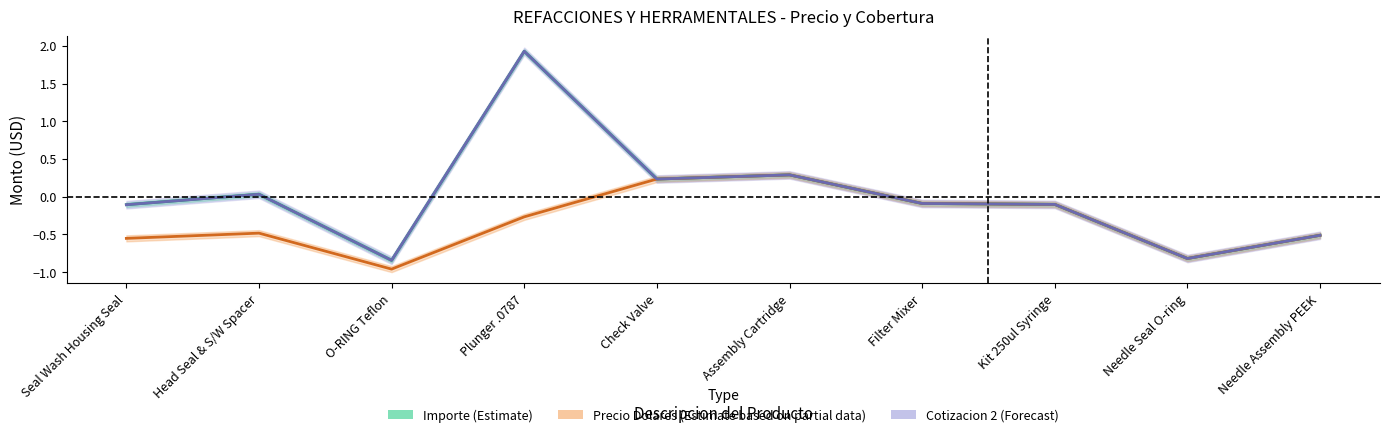

What is the difference between the maximum and second lowest values in the Importe (Estimate) series?

2.7